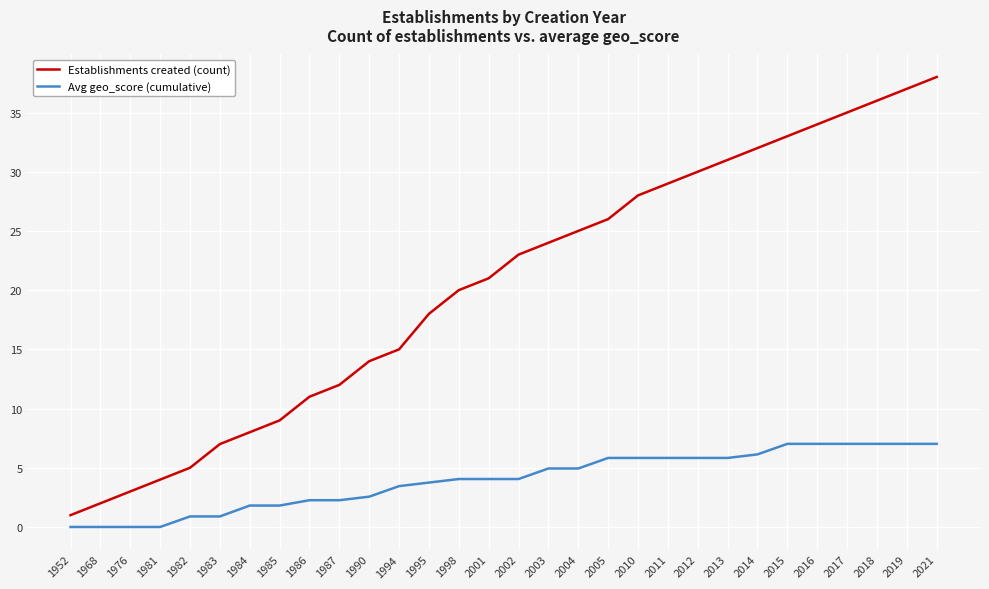

True or false: Establishments created (count) and Avg geo_score (cumulative) intersect in this chart.

False